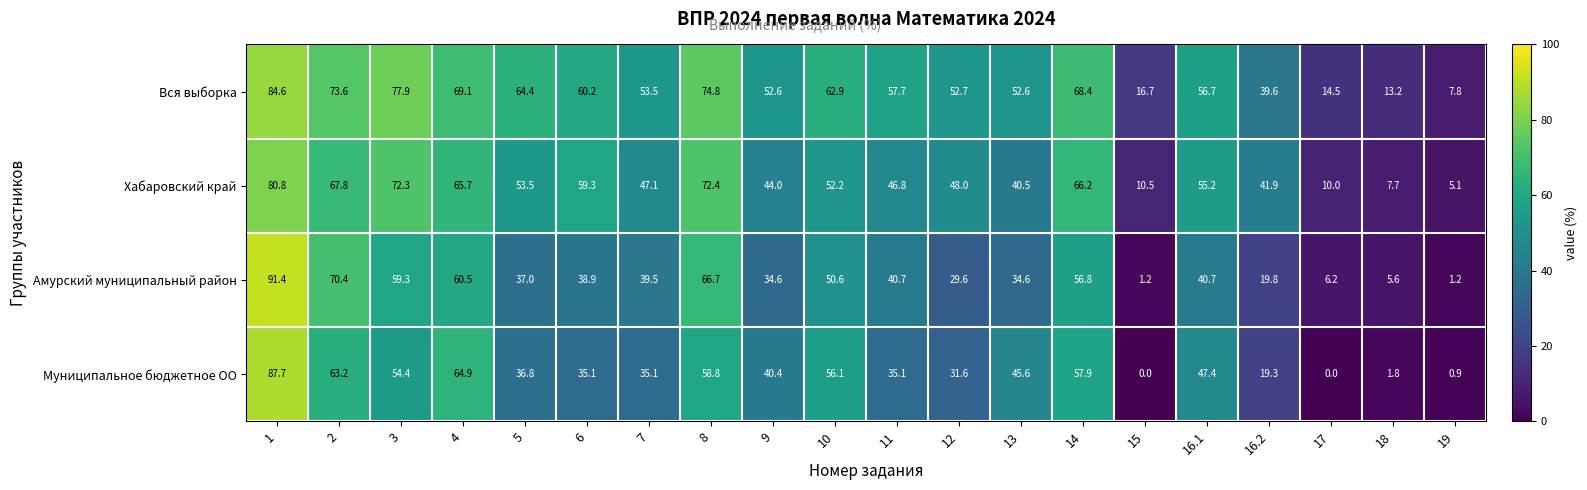

What is the maximum value for Вся выборка?

84.6